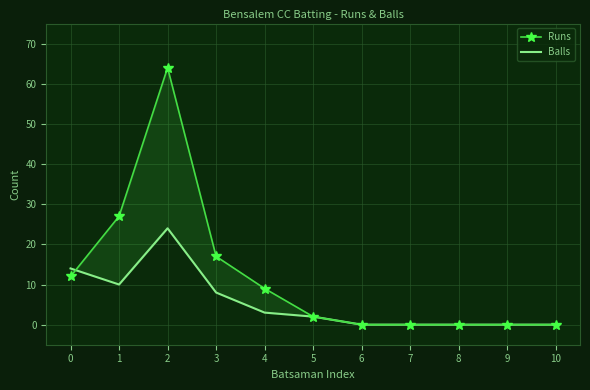

Read the Balls value at 4.

3